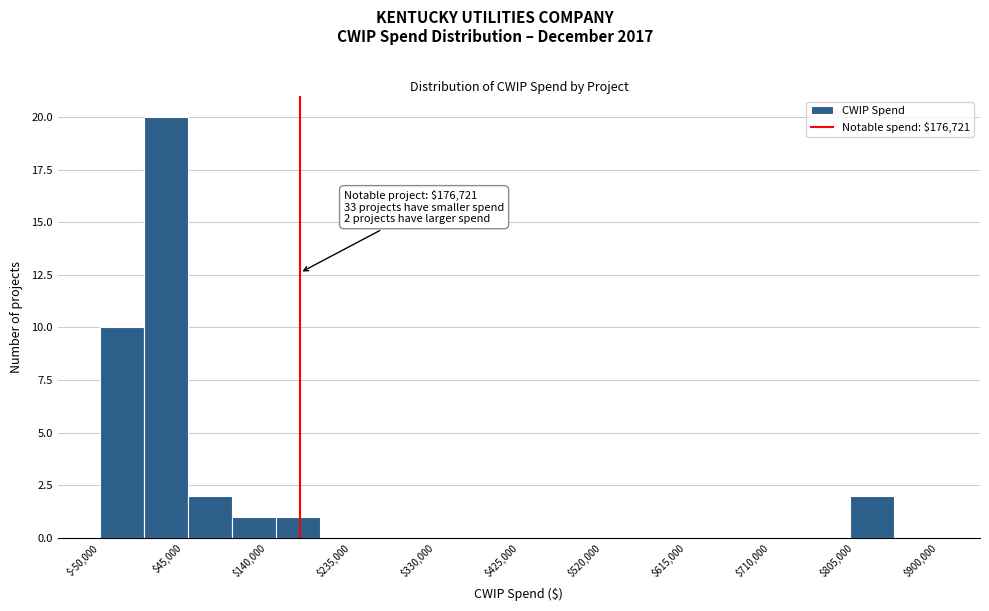

Which range on the x-axis has the tallest bar?

0 to 50000